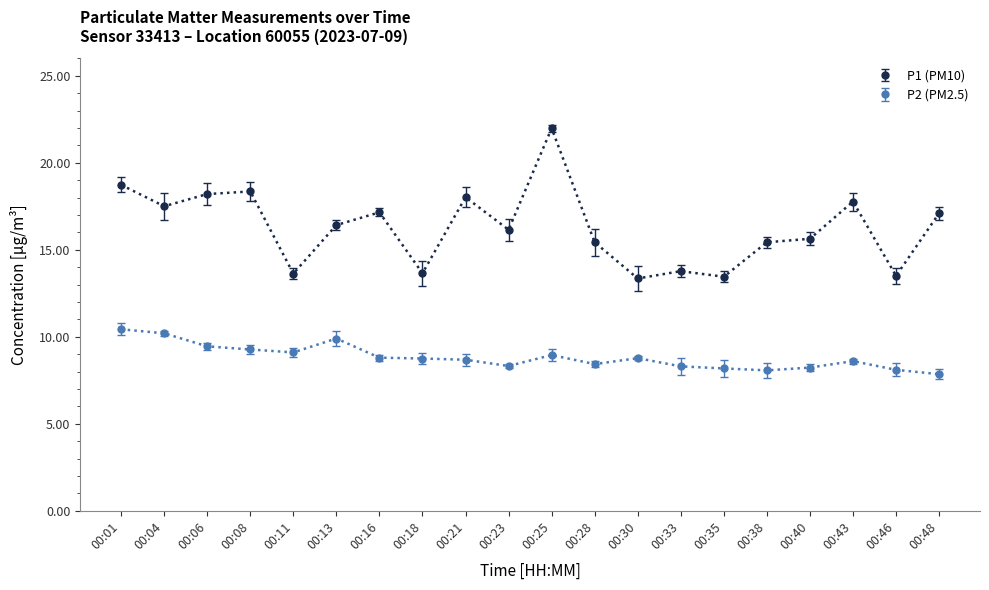

What is the difference between the highest and lowest values at 00:04?

7.3